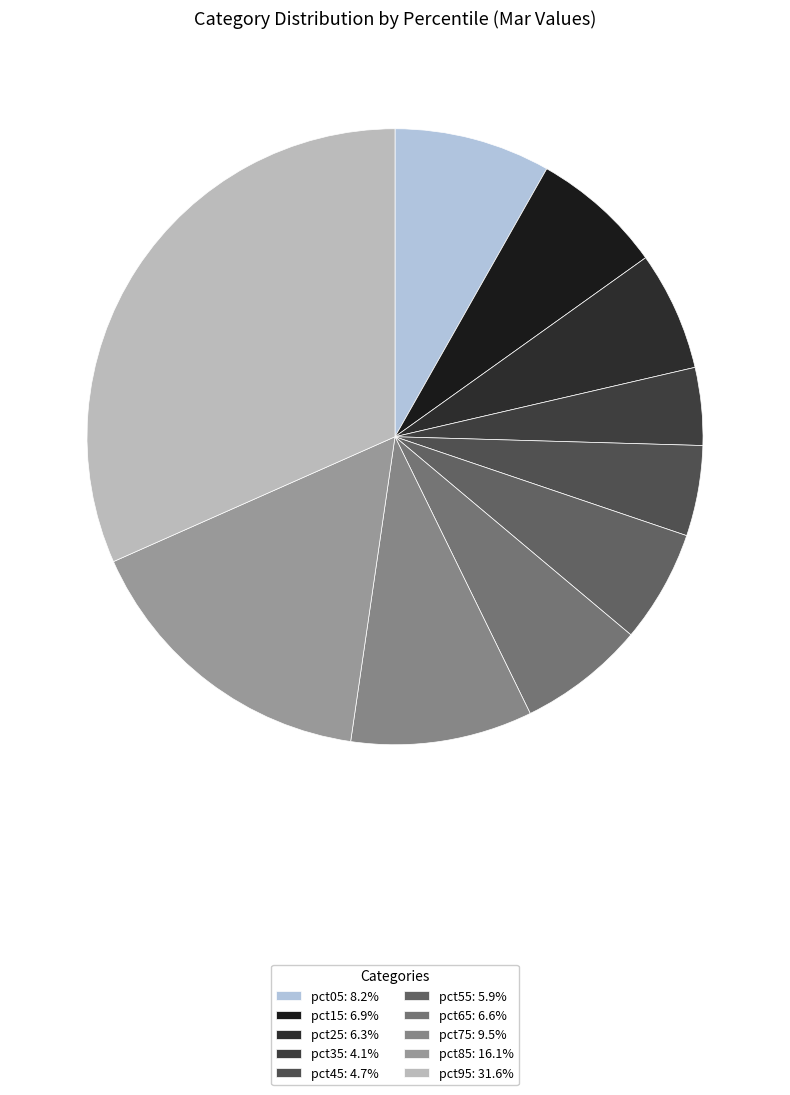

To the nearest percent, what is the difference between the pct05 and pct75 slice percentages?

1%